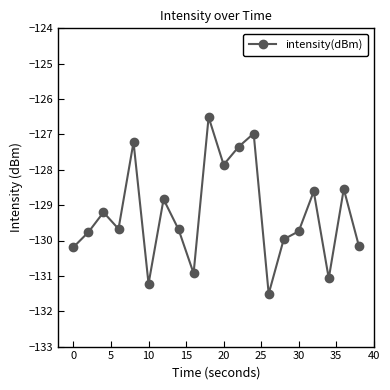

How many distinct data groups are displayed?

1